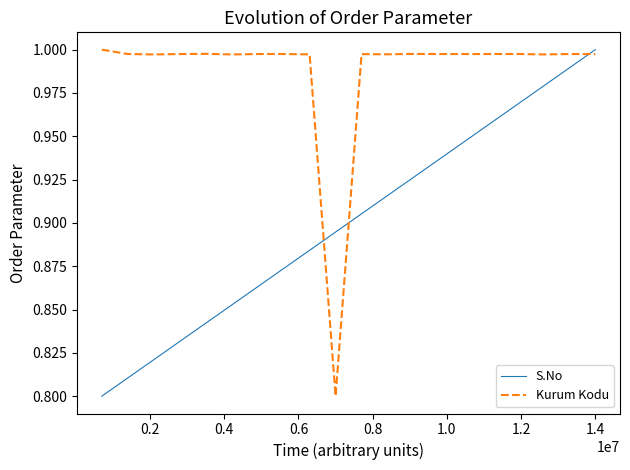

Which series has the largest total across all categories?

Kurum Kodu